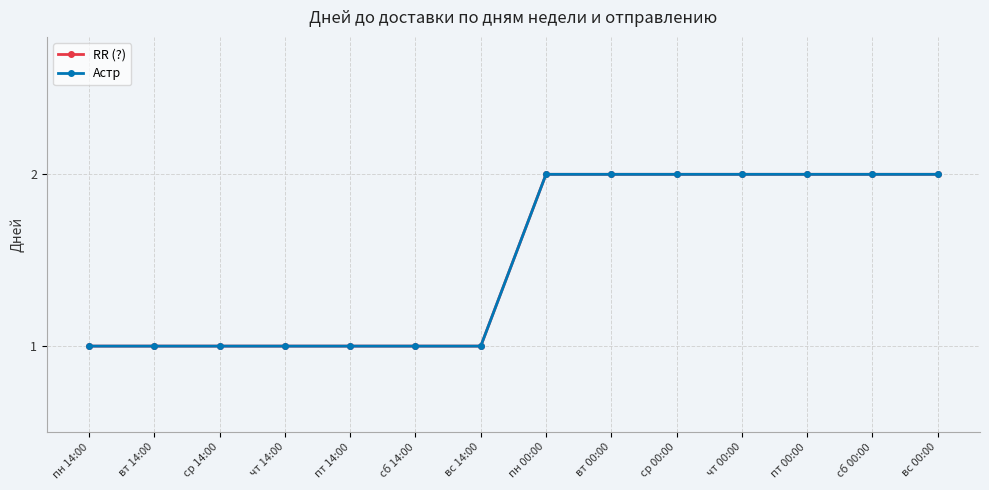

Is this an area chart (filled region under the line)?

No